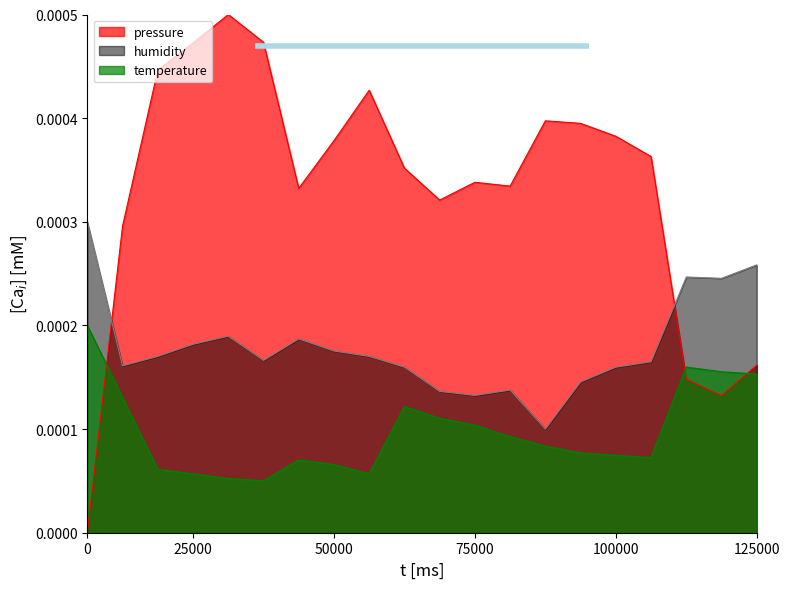

Rank the series by their average value, from lowest to highest.

temperature, humidity, pressure